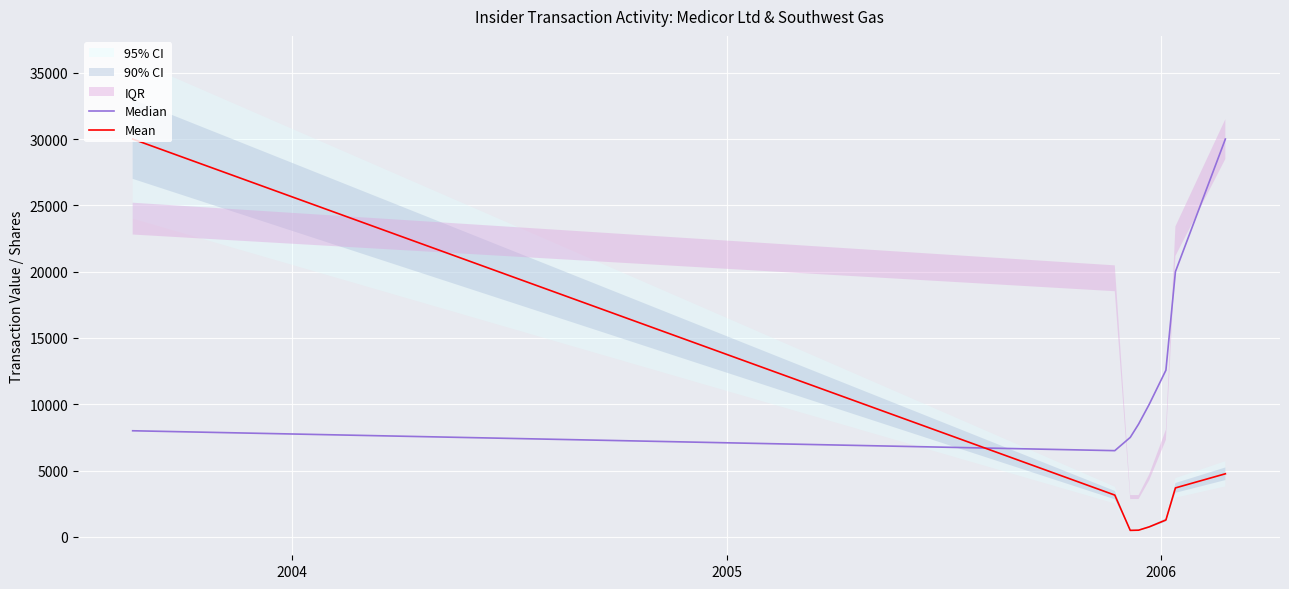

After their last crossing, which series has the higher values: Mean or Median?

Median